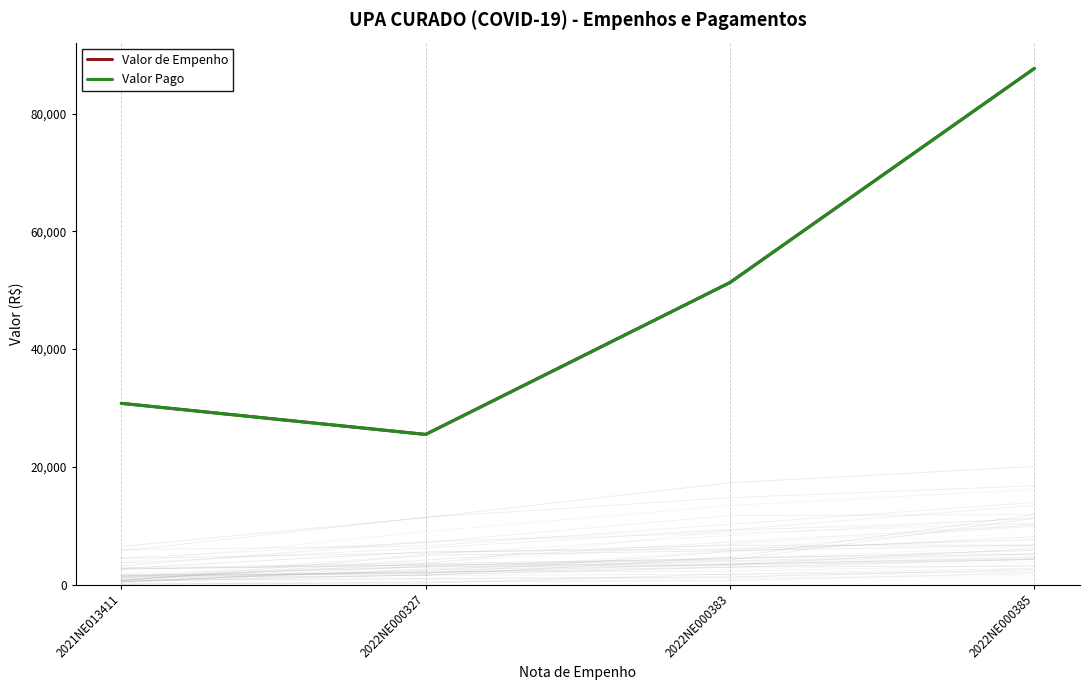

What is the difference between the Valor Pago values at 2022NE000385 and 2022NE000383?

36372.6